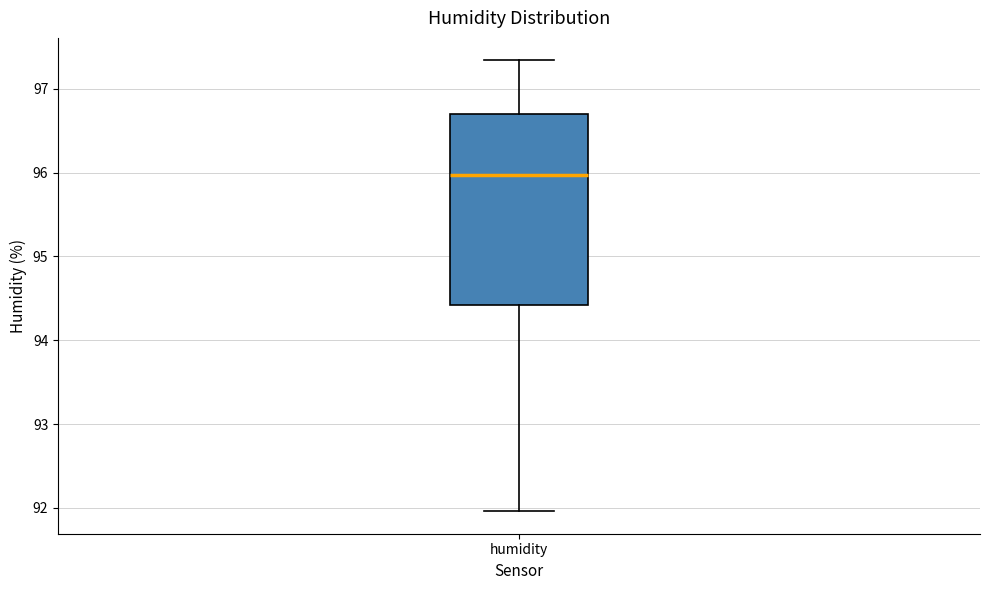

Transcribe this box plot: give where the median line is, the range the box spans, and where the two whiskers end, as read against the y-axis. The values are not printed on the chart, so give them approximately, as read against the axis.

median 96.0, box 94.4 to 96.7, whiskers 92.0 to 97.3